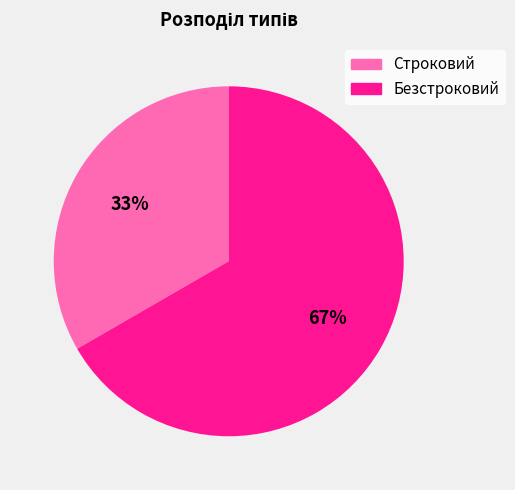

What is the ratio of the value at Строковий to the value at Безстроковий?

0.5